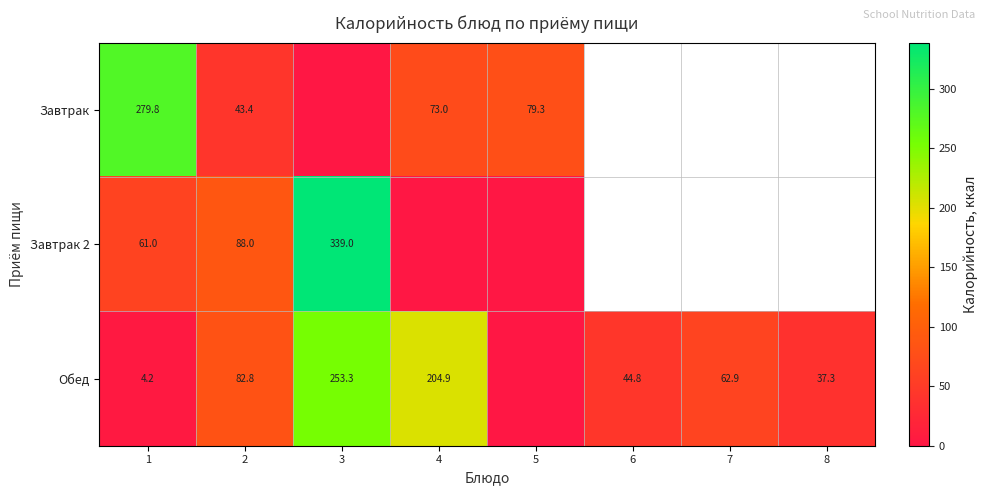

What is the total value across all series at 1?

345.0